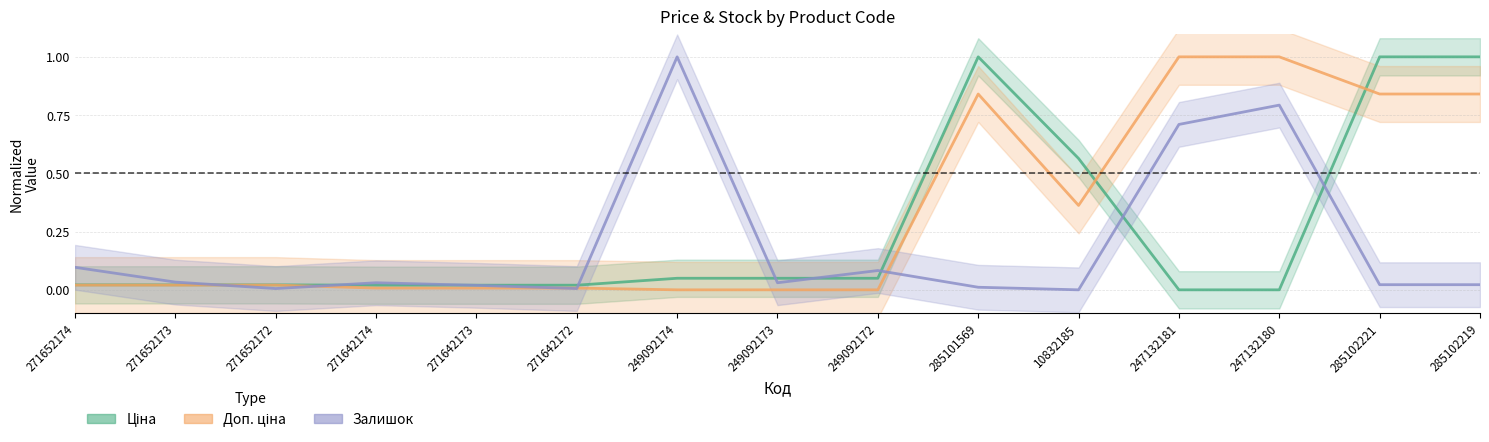

What are all the series names shown in the legend?

Ціна, Доп. ціна, Залишок